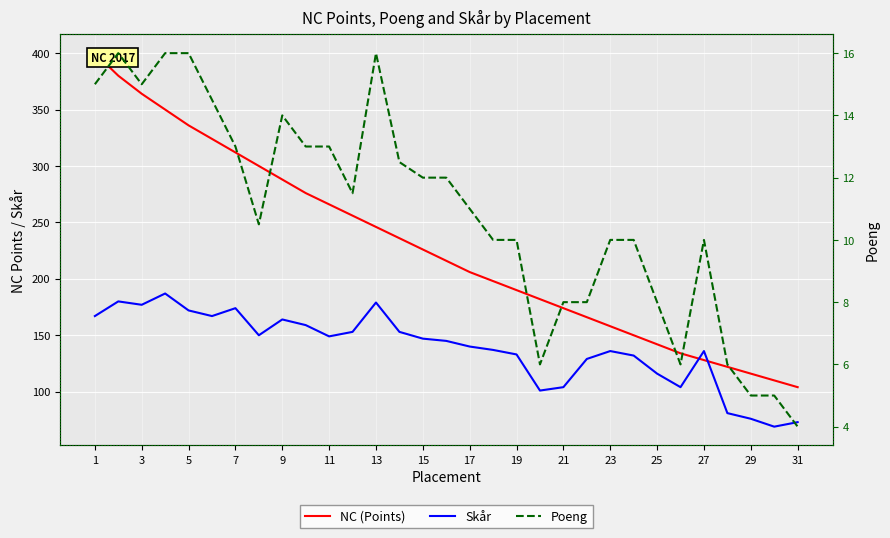

At which category is the sum across all series the highest?

1